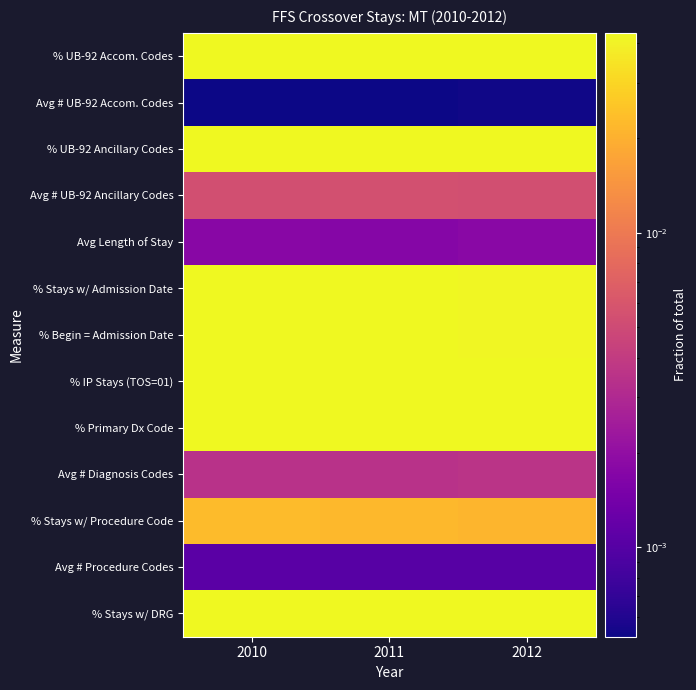

At which category is the sum across all series the highest?

2010